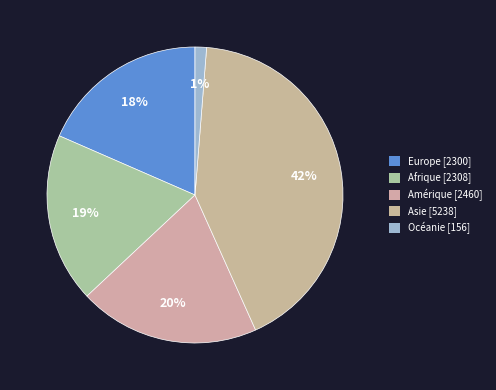

To the nearest percent, what is the difference between the largest and smallest slice percentages?

41%